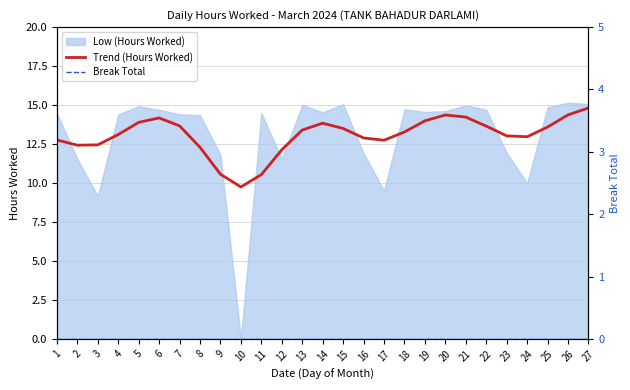

Which label corresponds to the largest value in the chart?

27